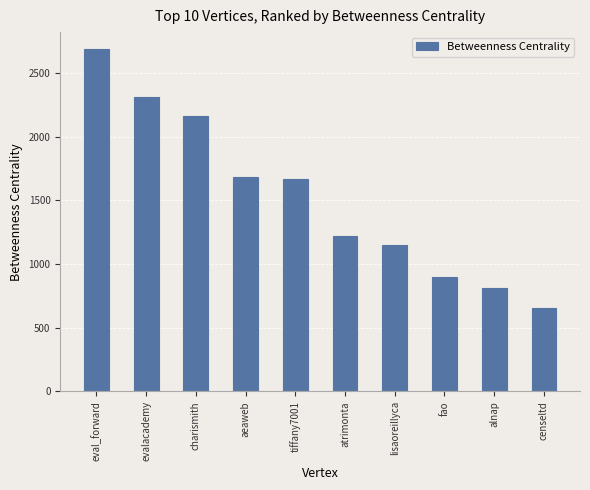

Reading left to right, extract all data points from this chart.

2686.9	2312.4	2165.4	1681.5	1667.8	1220.0	1150.7	896.0	810.0	653.1